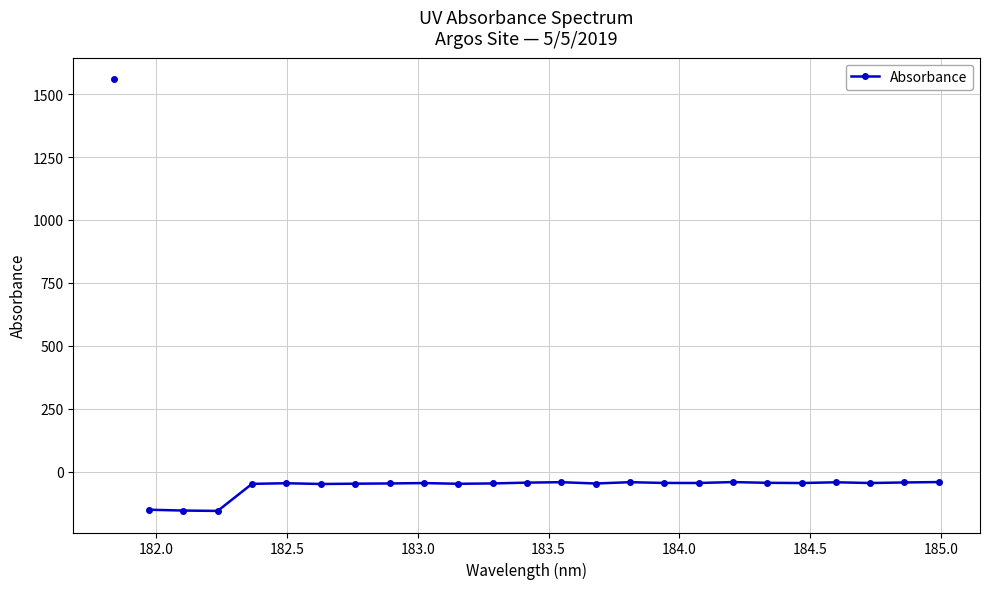

What is the average value?

-58.6